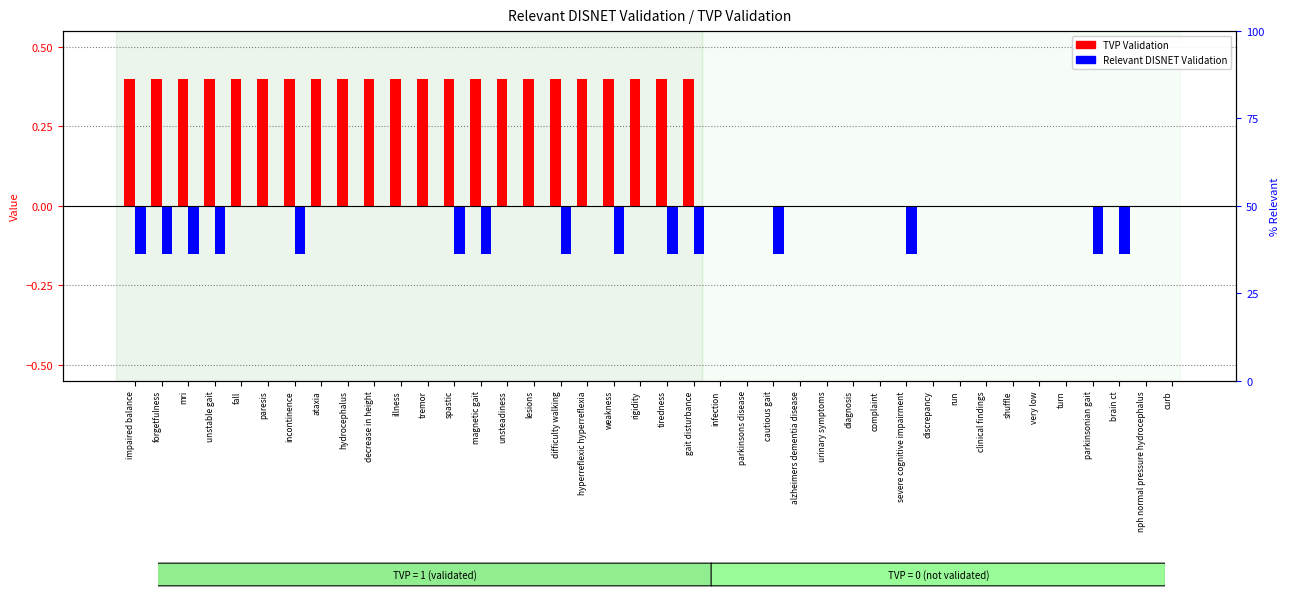

Reading right to left, extract all data points from this chart.

TVP Validation: curb=0.0	nph normal pressure hydrocephalus=0.0	brain ct=0.0	parkinsonian gait=0.0	turn=0.0	very low=0.0	shuffle=0.0	clinical findings=0.0	run=0.0	discrepancy=0.0	severe cognitive impairment=0.0	complaint=0.0	diagnosis=0.0	urinary symptoms=0.0	alzheimers dementia disease=0.0	cautious gait=0.0	parkinsons disease=0.0	infection=0.0	gait disturbance=0.4	tiredness=0.4	rigidity=0.4	weakness=0.4	hyperreflexic hyperreflexia=0.4	difficulty walking=0.4	lesions=0.4	unsteadiness=0.4	magnetic gait=0.4	spastic=0.4	tremor=0.4	illness=0.4	decrease in height=0.4	hydrocephalus=0.4	ataxia=0.4	incontinence=0.4	paresis=0.4	fall=0.4	unstable gait=0.4	mri=0.4	forgetfulness=0.4	impaired balance=0.4
Relevant DISNET Validation: curb=0.0	nph normal pressure hydrocephalus=0.0	brain ct=-0.1	parkinsonian gait=-0.1	turn=0.0	very low=0.0	shuffle=0.0	clinical findings=0.0	run=0.0	discrepancy=0.0	severe cognitive impairment=-0.1	complaint=0.0	diagnosis=0.0	urinary symptoms=0.0	alzheimers dementia disease=0.0	cautious gait=-0.1	parkinsons disease=0.0	infection=0.0	gait disturbance=-0.1	tiredness=-0.1	rigidity=0.0	weakness=-0.1	hyperreflexic hyperreflexia=0.0	difficulty walking=-0.1	lesions=0.0	unsteadiness=0.0	magnetic gait=-0.1	spastic=-0.1	tremor=0.0	illness=0.0	decrease in height=0.0	hydrocephalus=0.0	ataxia=0.0	incontinence=-0.1	paresis=0.0	fall=0.0	unstable gait=-0.1	mri=-0.1	forgetfulness=-0.1	impaired balance=-0.1